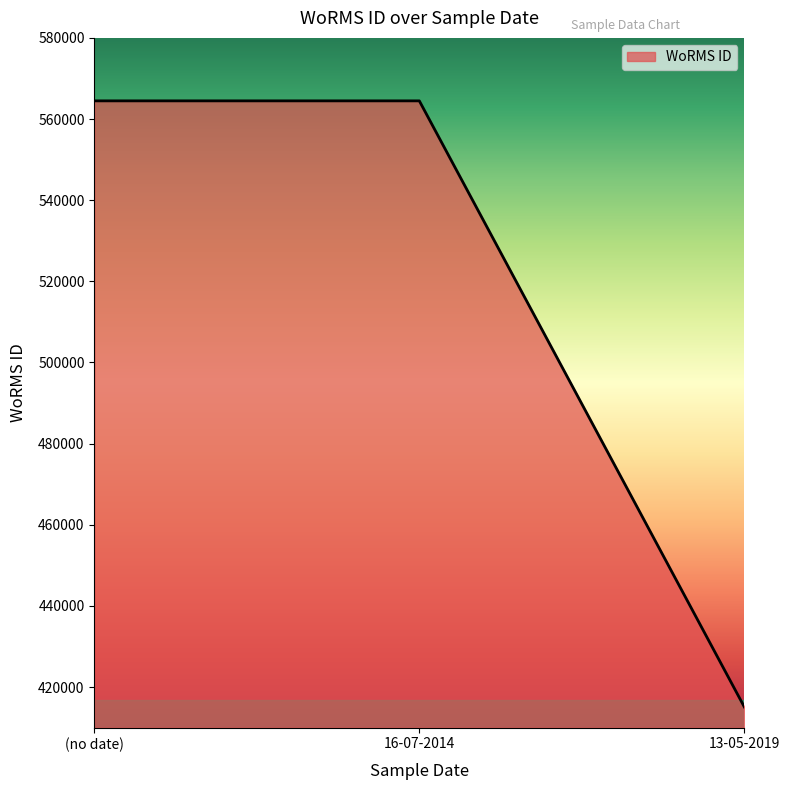

Reading left to right, list all the values displayed in this chart.

564479	564479	415091